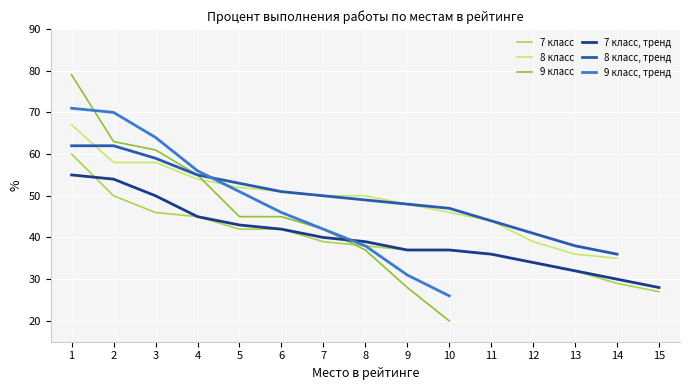

True or false: 7 класс, тренд has a value of 52 at 13.

False